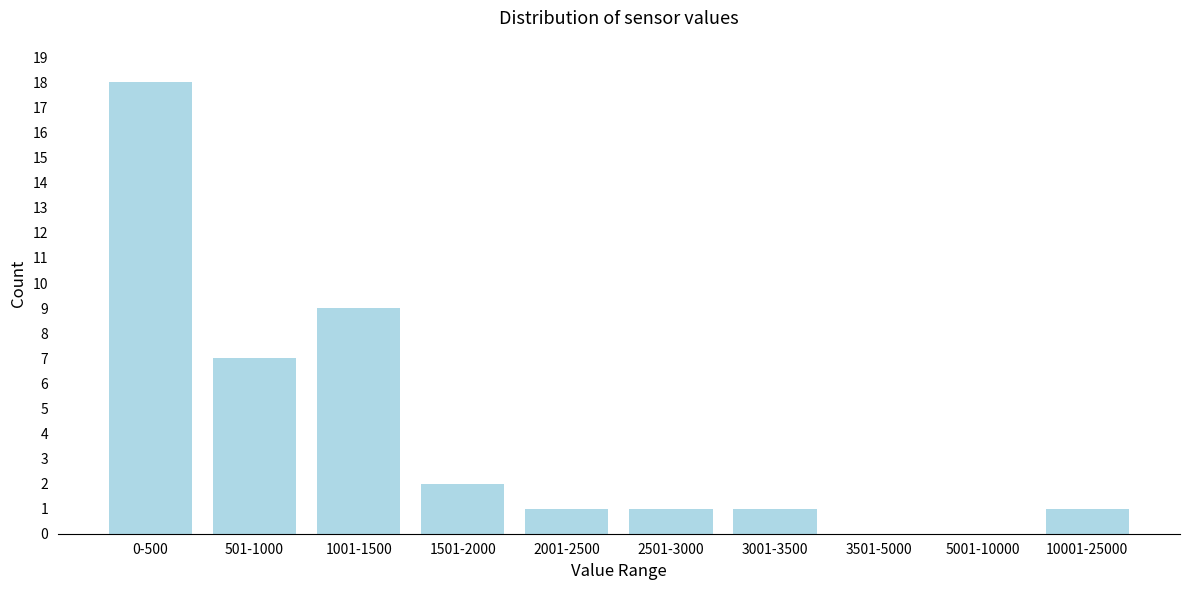

Reading left to right, extract all data points from this chart.

0-500=18	501-1000=7	1001-1500=9	1501-2000=2	2001-2500=1	2501-3000=1	3001-3500=1	3501-5000=0	5001-10000=0	10001-25000=1